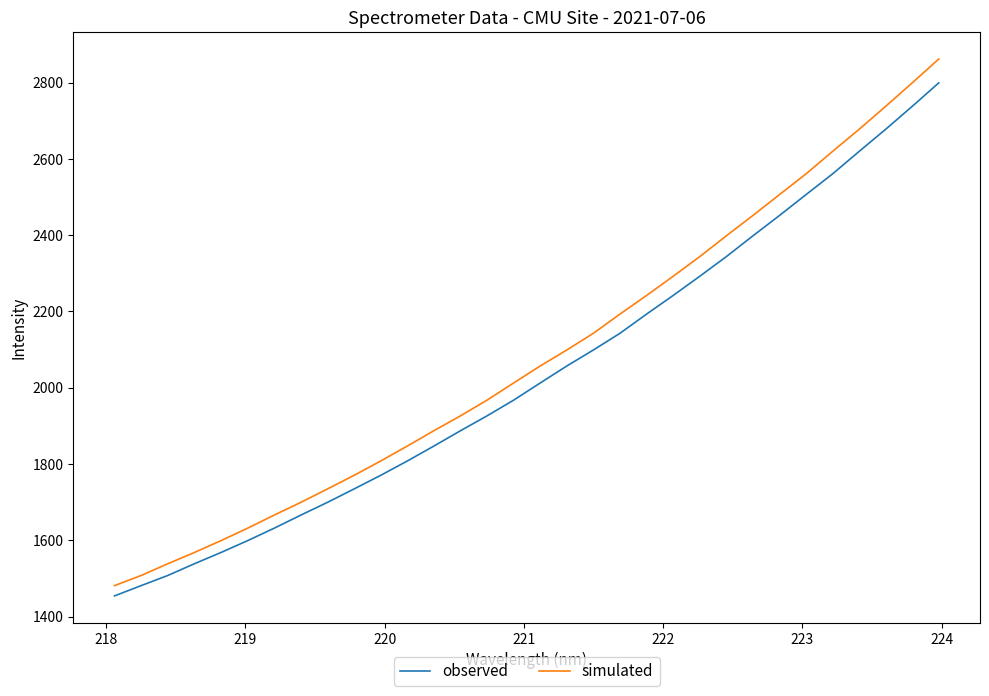

What is the smallest value displayed?

1454.2